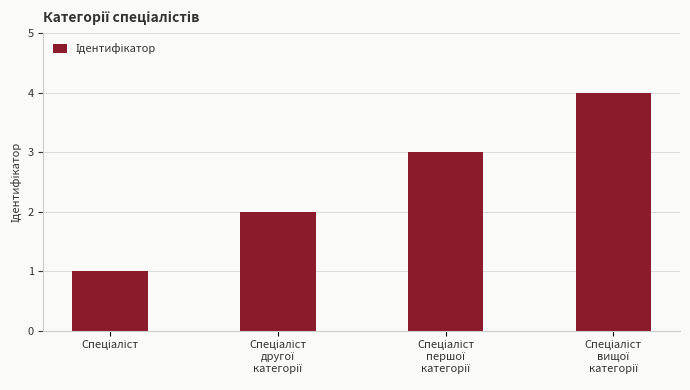

What is the maximum value shown in the chart?

4